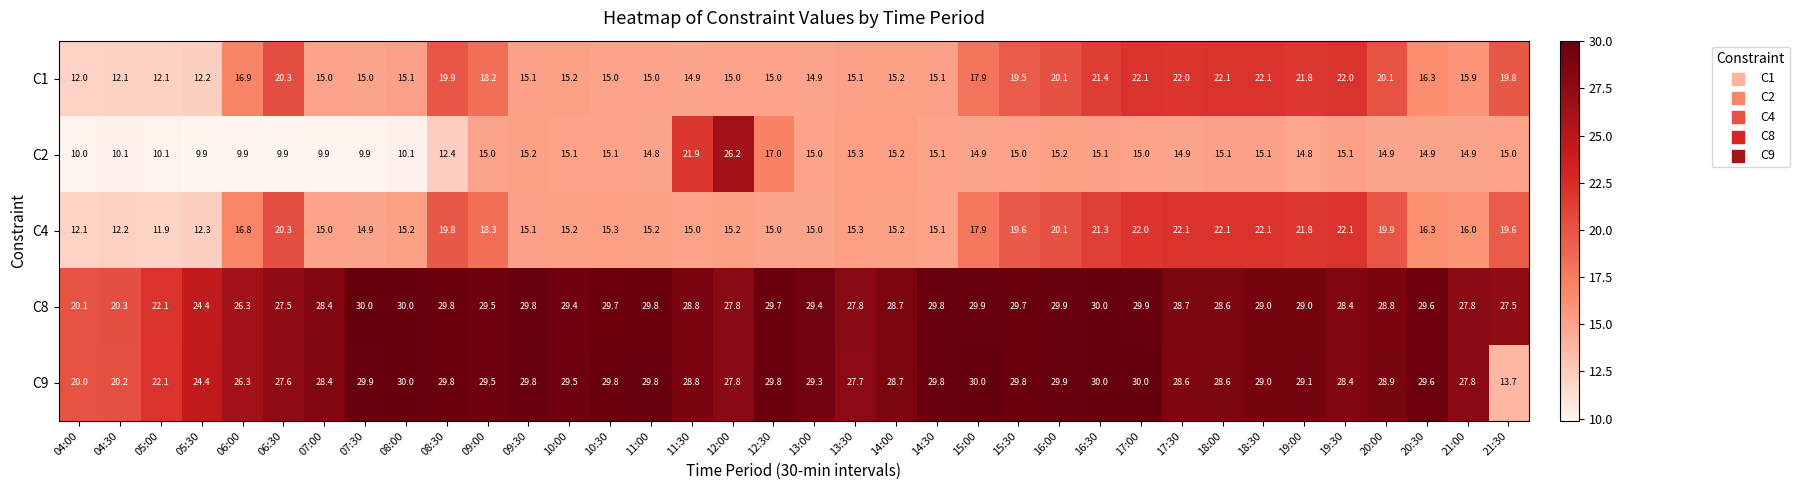

Which category has the highest value in the C2 series?

12:00